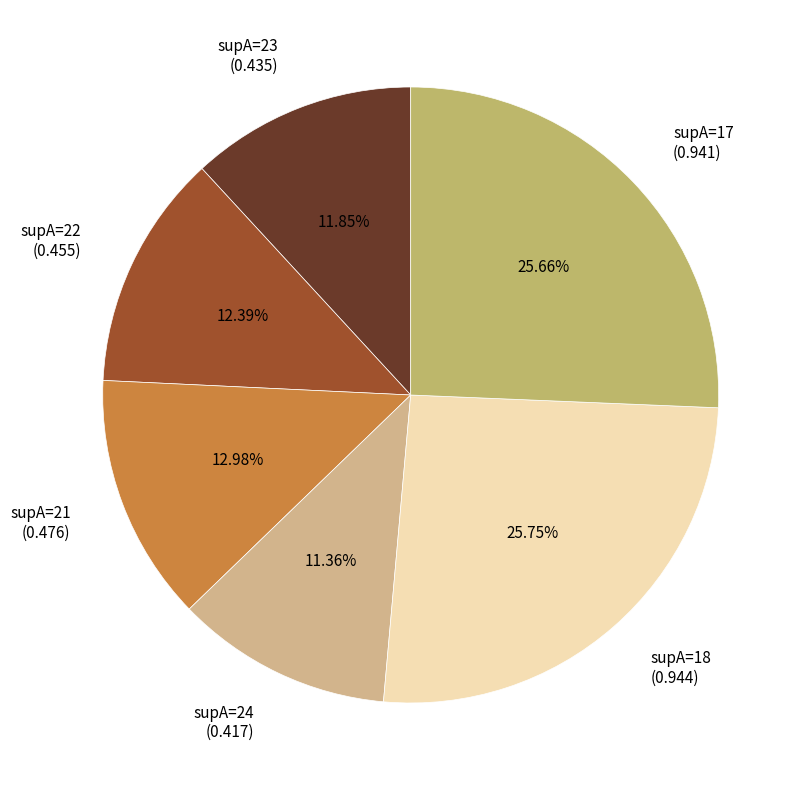

Between supA=21 (0.476) and supA=22 (0.455), which is larger?

supA=21 (0.476)